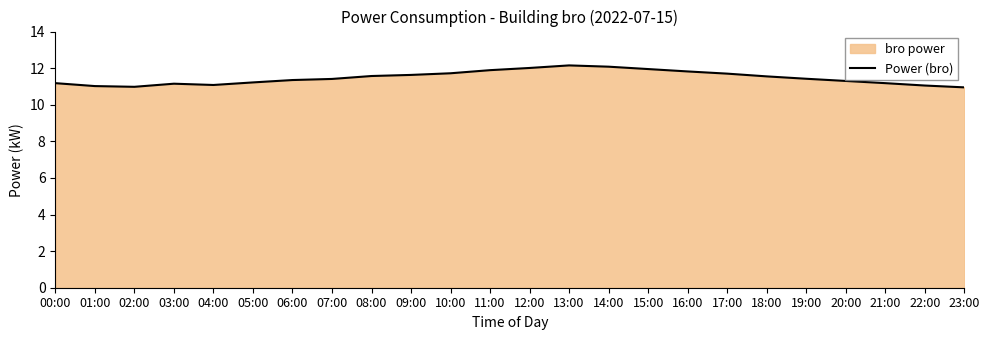

List the labels in order of value, smallest first.

23:00, 02:00, 01:00, 22:00, 04:00, 03:00, 00:00, 21:00, 05:00, 20:00, 06:00, 07:00, 19:00, 18:00, 08:00, 09:00, 17:00, 10:00, 16:00, 11:00, 15:00, 12:00, 14:00, 13:00